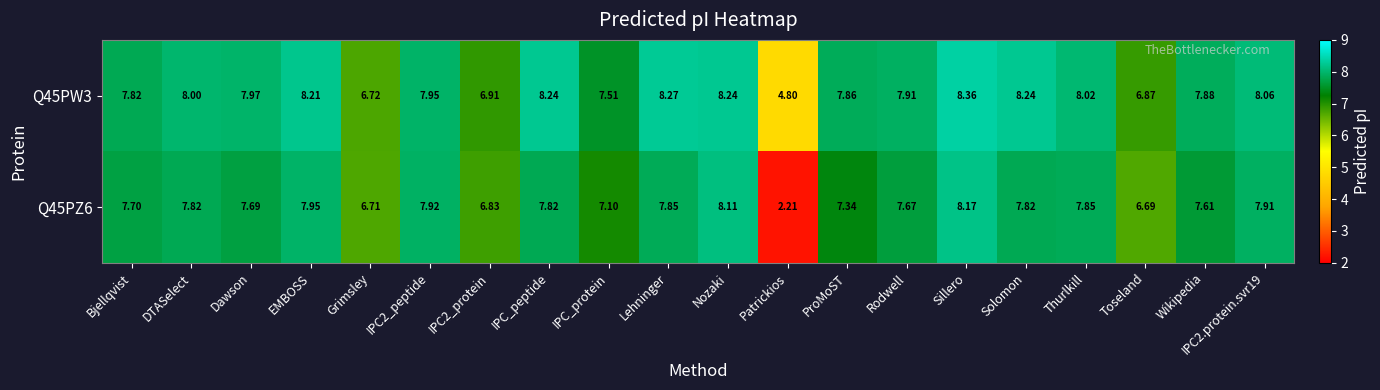

At which label does Q45PZ6 reach its peak?

Sillero